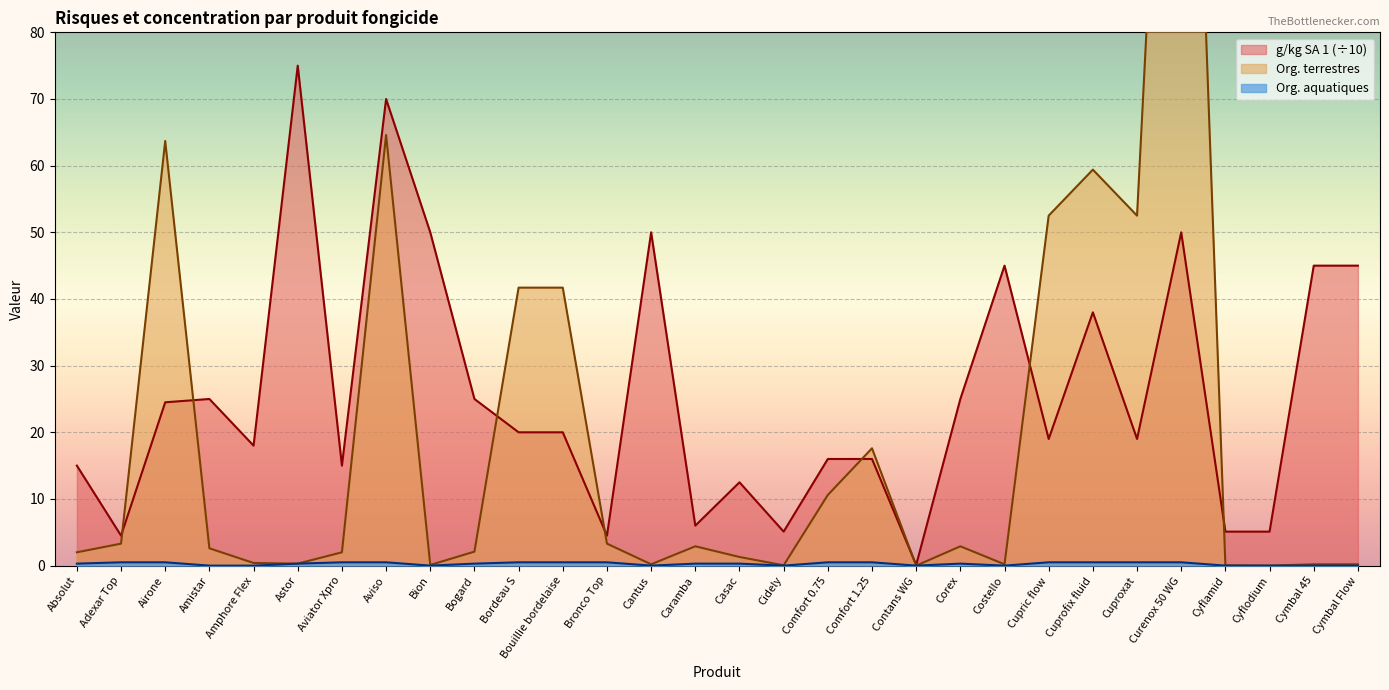

What is the greatest value displayed?

182.3